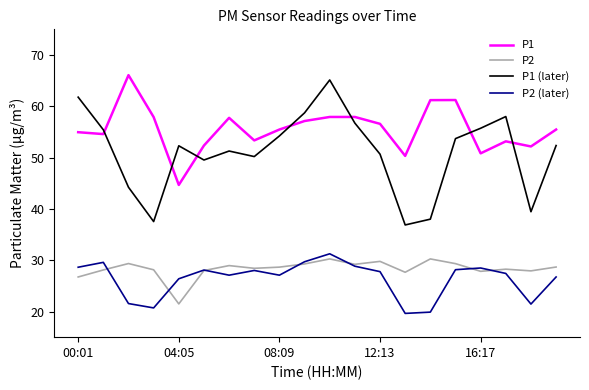

Which series has the largest total across all categories?

P1